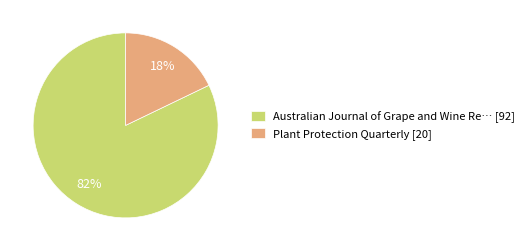

True or false: Australian Journal of Grape and Wine Re… [92] accounts for 82% of the total.

True